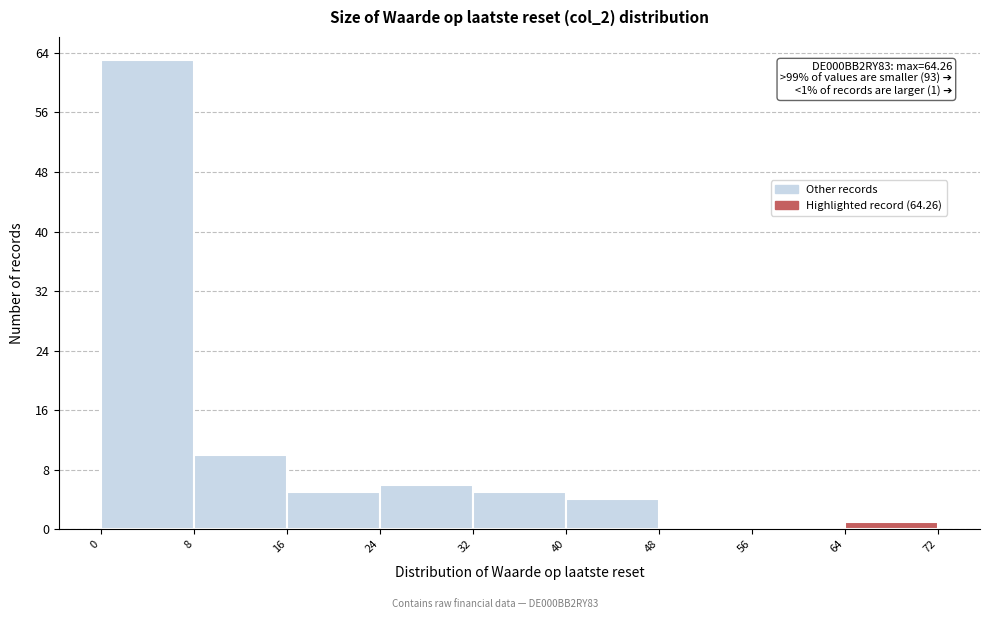

Over which range of the x-axis is the bar tallest?

0 to 8